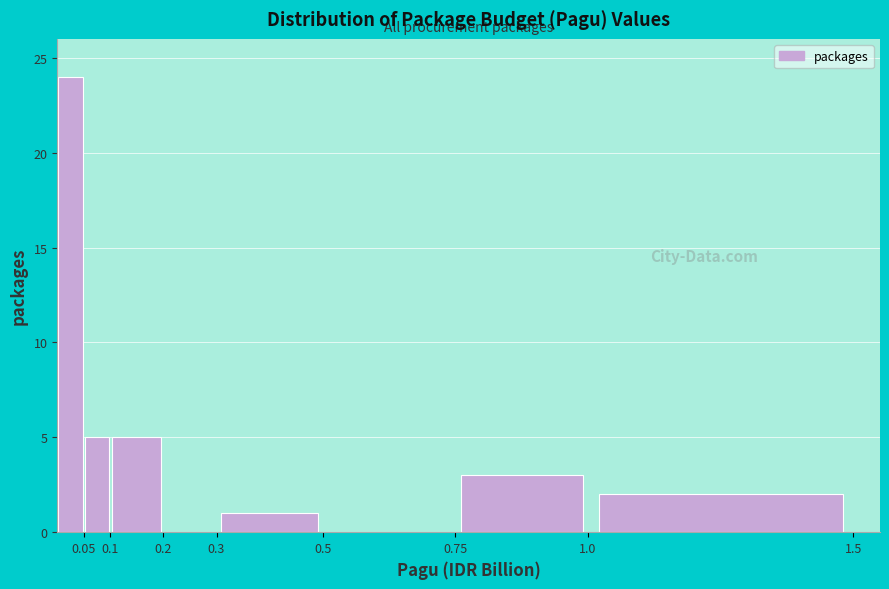

Which range on the x-axis has the tallest bar?

0.00 to 0.05